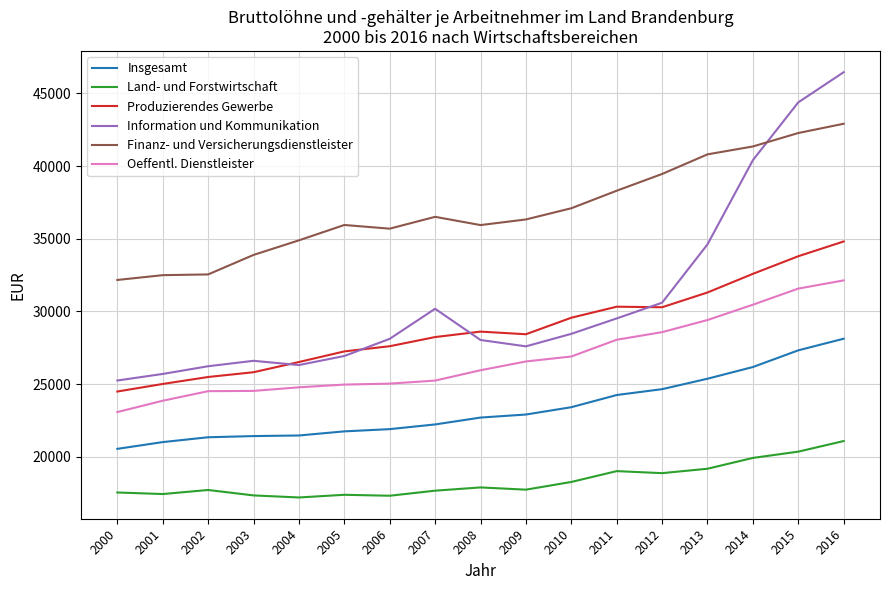

How many lines are shown in the chart?

6